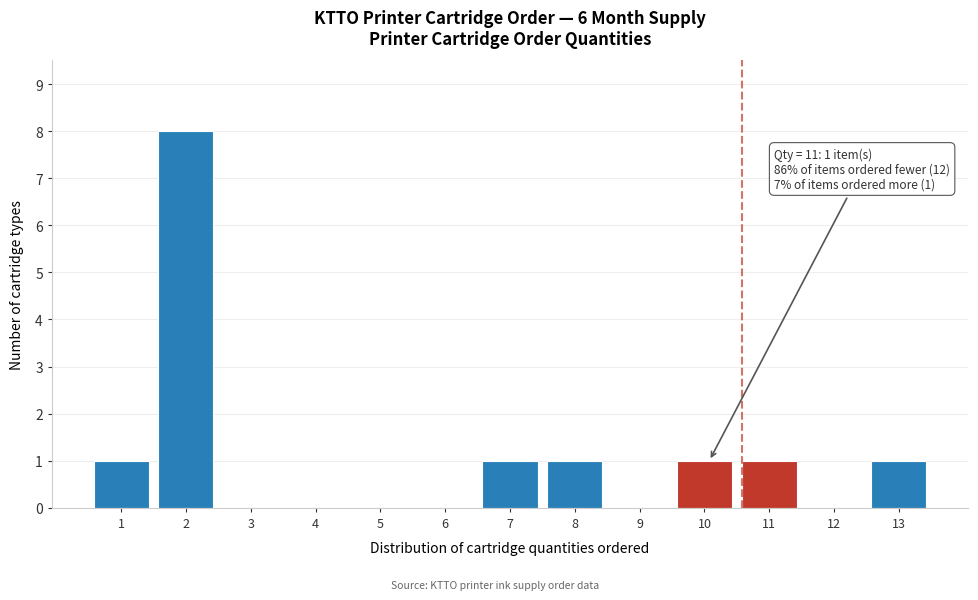

Reading right to left, what are all the values shown in this chart?

13=1	12=0	11=1	10=1	9=0	8=1	7=1	6=0	5=0	4=0	3=0	2=8	1=1